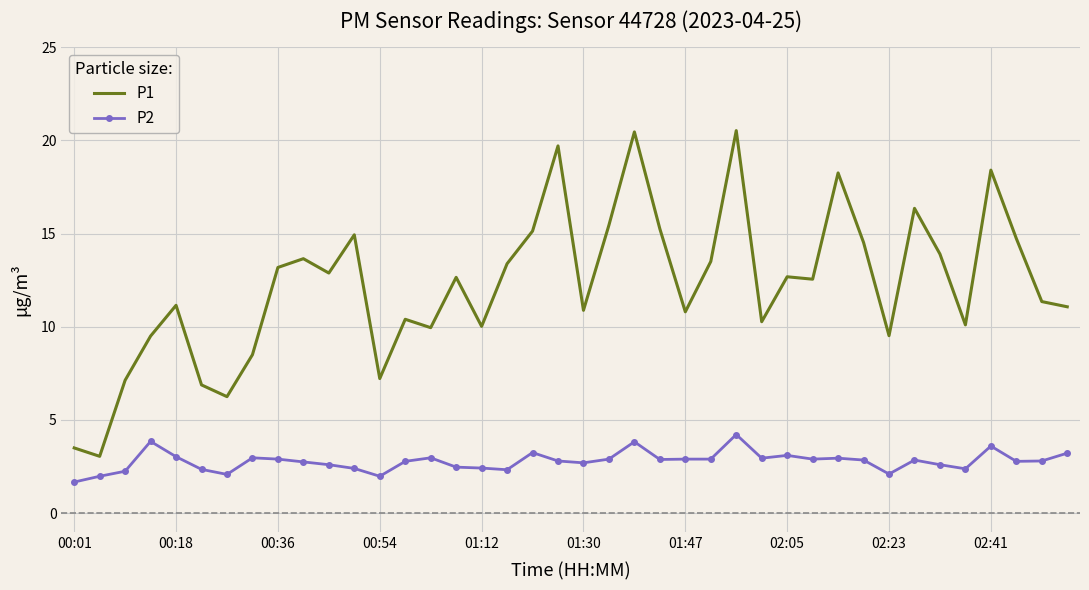

What is the minimum value for P2?

1.7